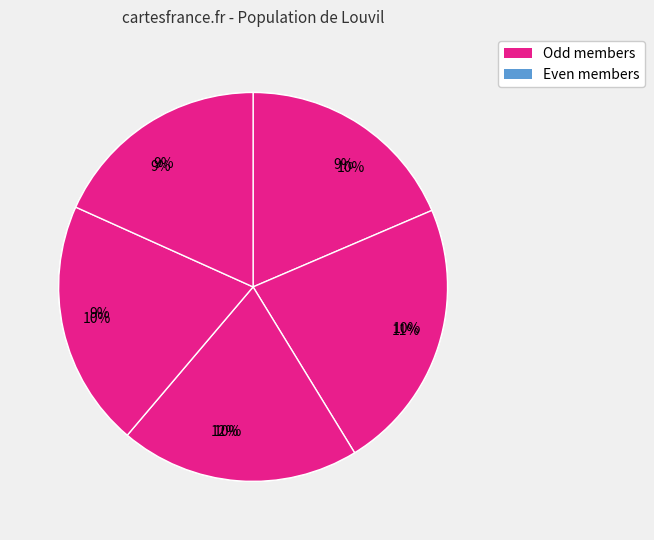

Is it true that M_6 is 12% of the pie?

True